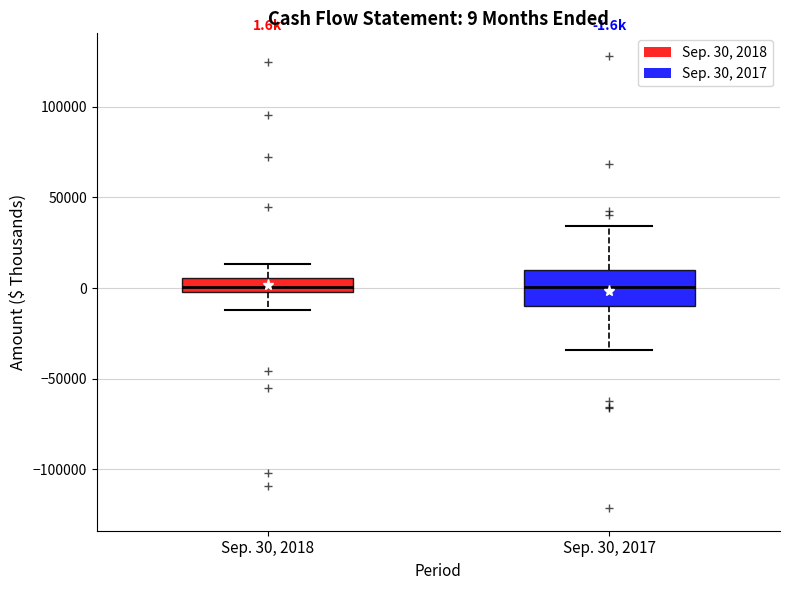

Comparing the boxes themselves (not the whiskers), which one is the tallest?

Sep. 30, 2017